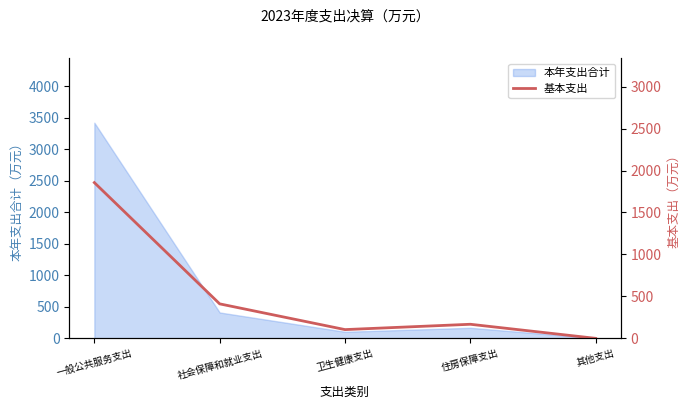

How many data points are less than 167?

2